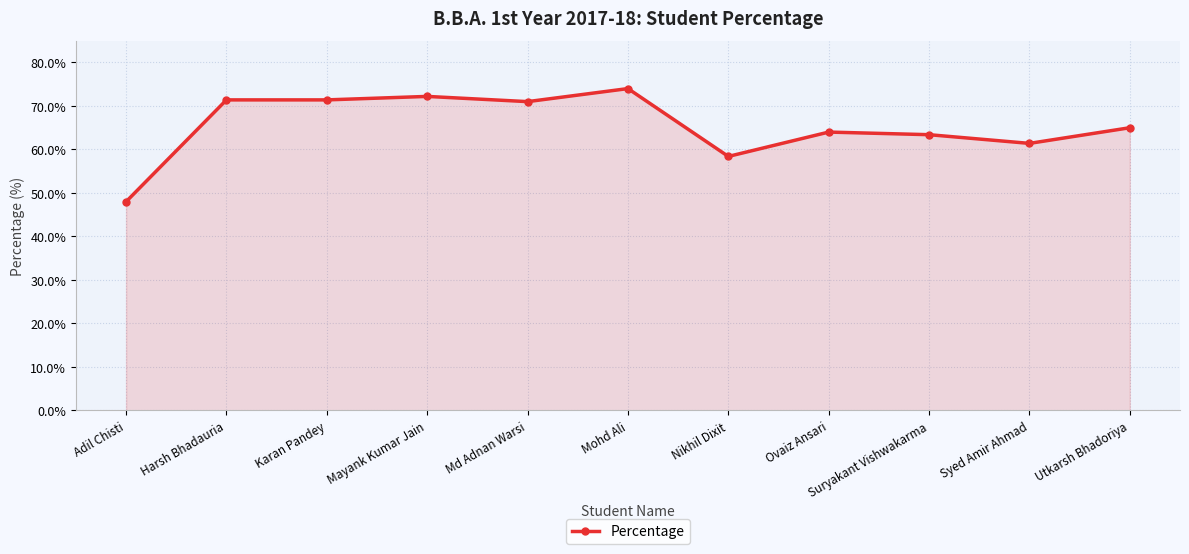

What is the sum of all values?

720.2